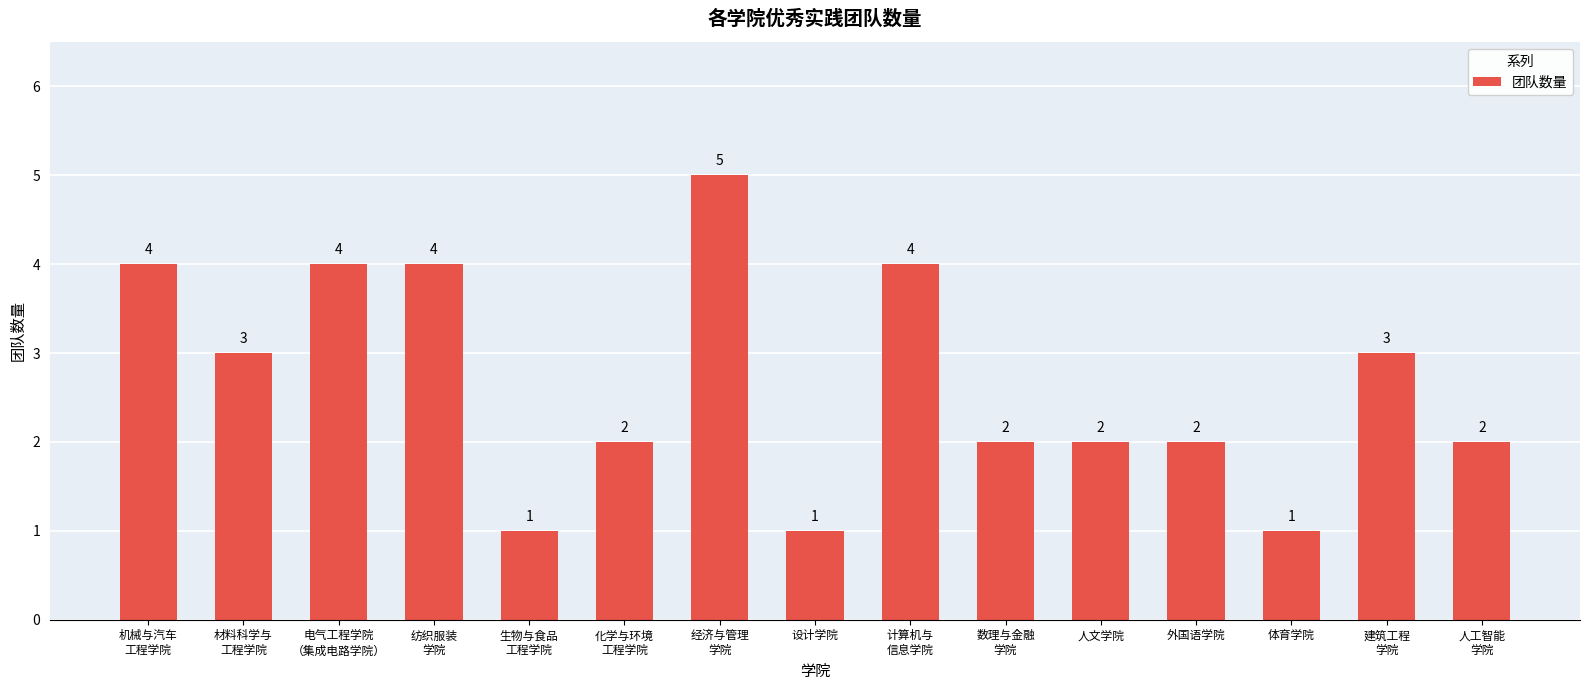

Count the number of categories in the chart.

15